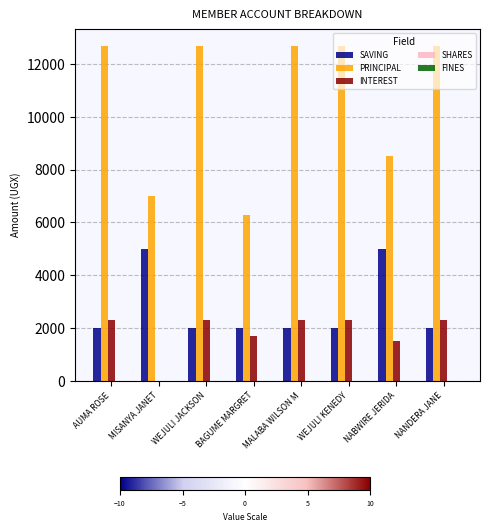

Does the chart contain stacked bars?

No